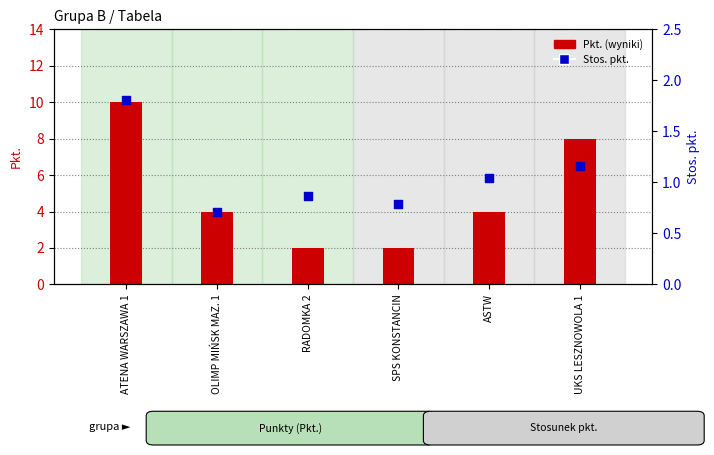

Which series has the largest total across all categories?

Pkt. (log2 ratio)